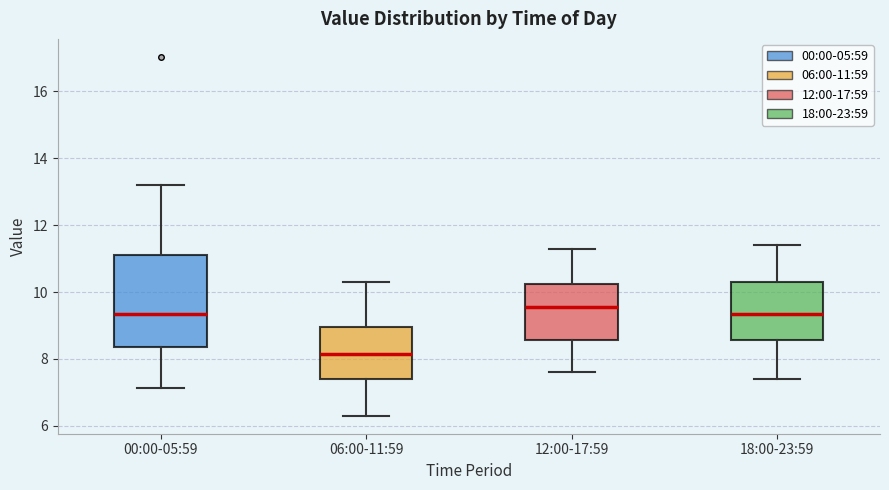

Comparing the boxes themselves (not the whiskers), which one is the tallest?

00:00-05:59